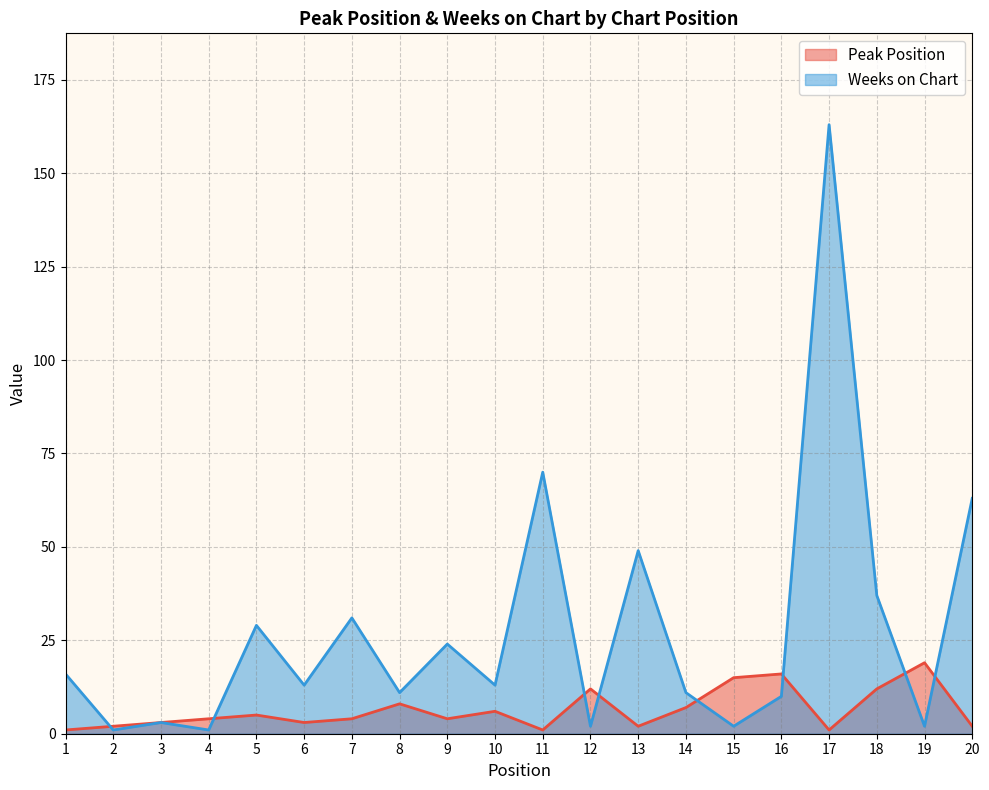

How many times do Peak Position and Weeks on Chart cross each other?

8